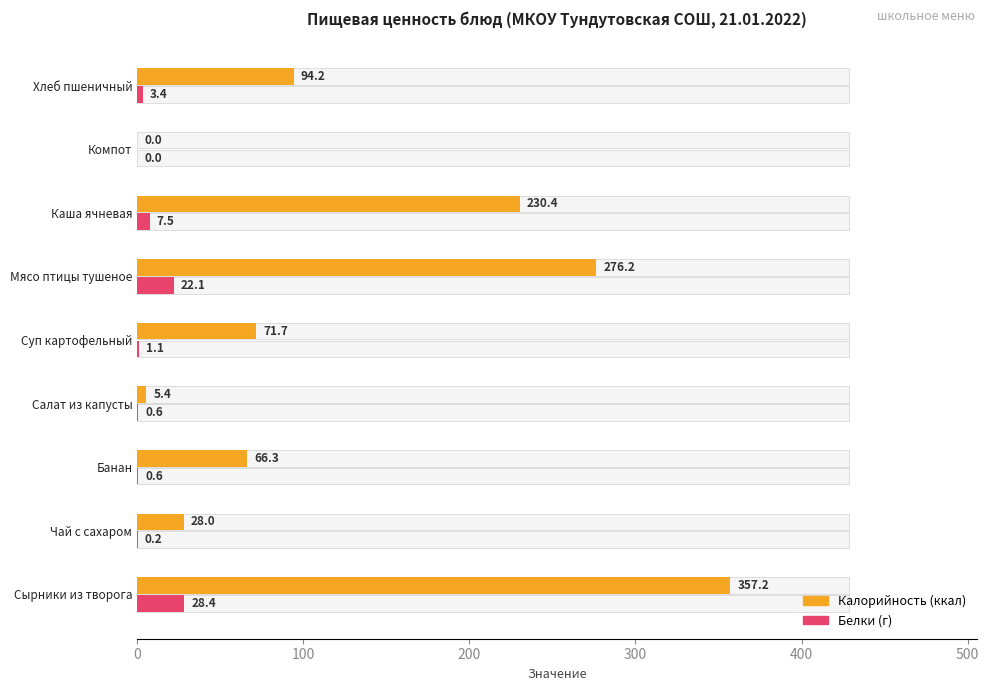

How many values in Калорийность (ккал) are above zero?

8